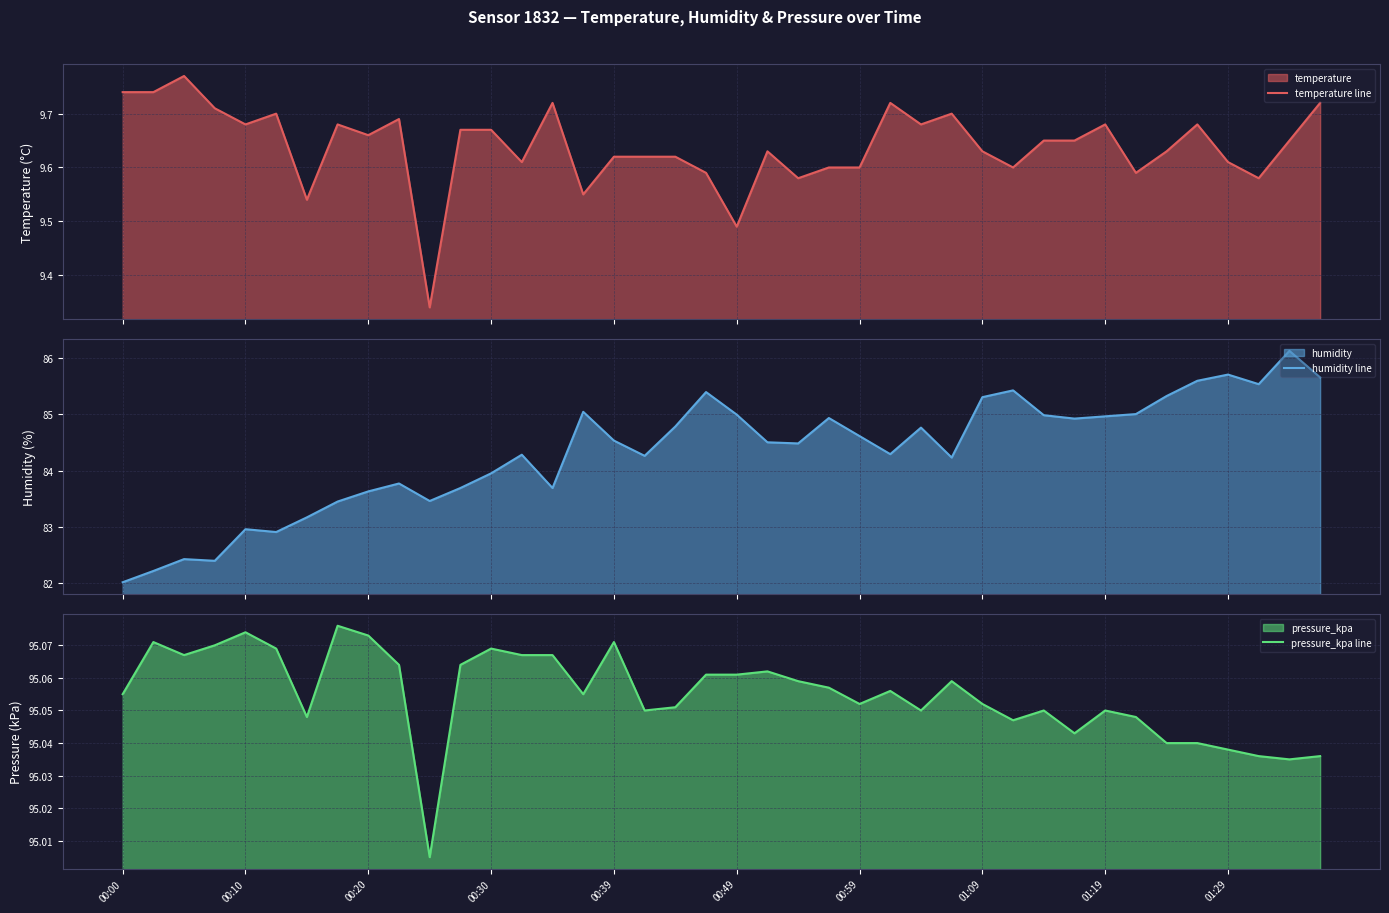

The pressure_kpa line series shows 147.5 at 00:39. True or false?

False